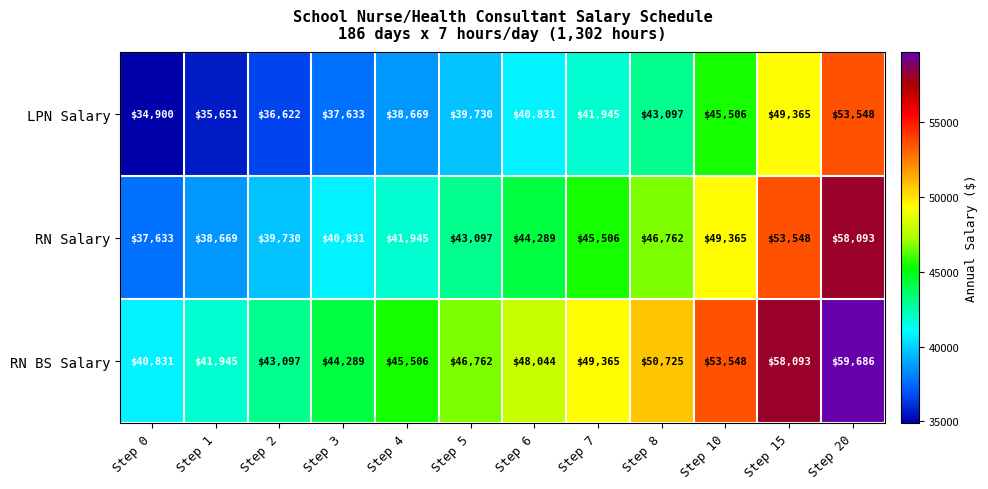

List the labels in order of RN Salary value, largest first.

Step 20, Step 15, Step 10, Step 8, Step 7, Step 6, Step 5, Step 4, Step 3, Step 2, Step 1, Step 0